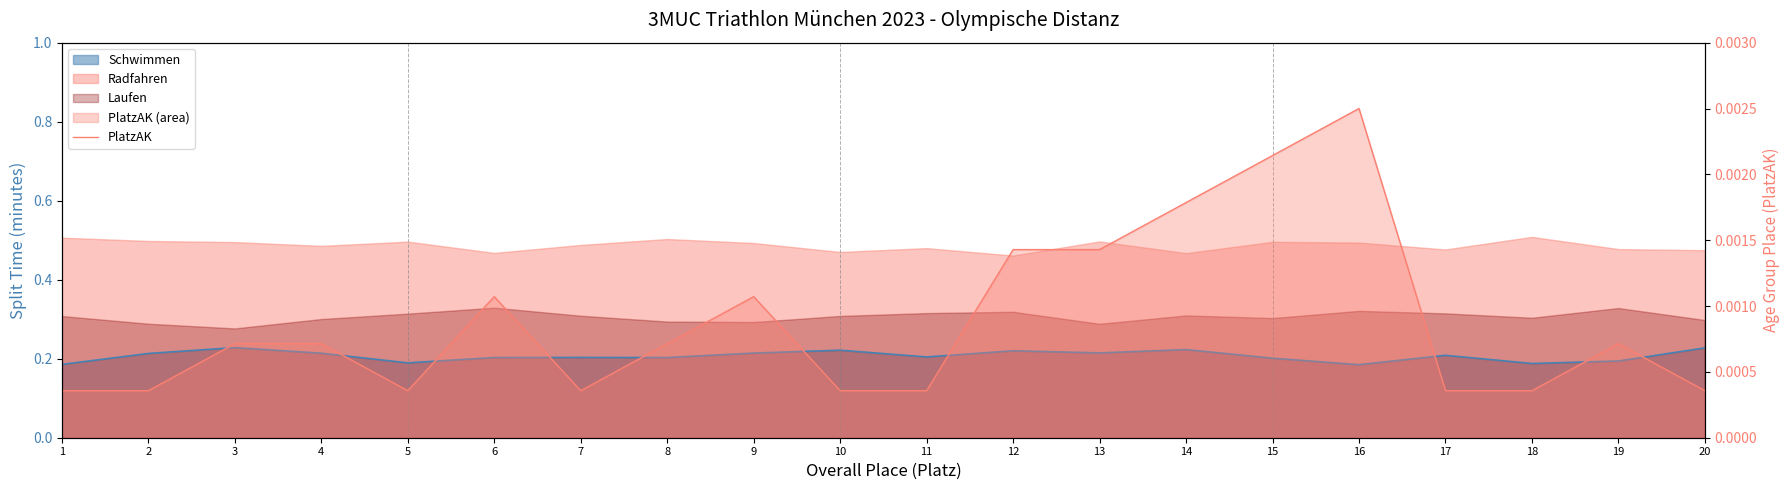

How many lines are shown in the chart?

1